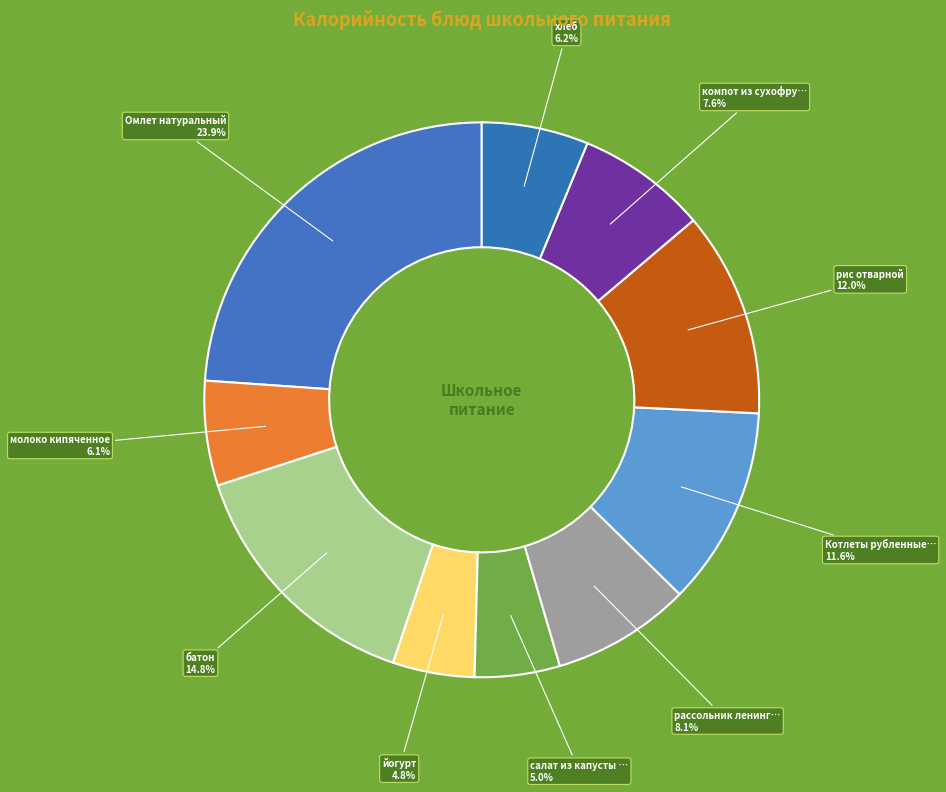

How many segments does this pie chart have?

10